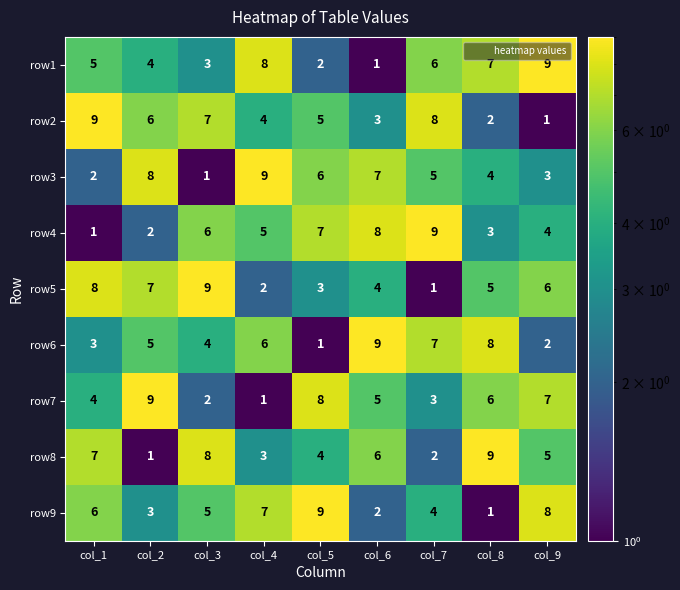

Is the value of row4 at col_3 greater than the value of row7 at col_2?

No